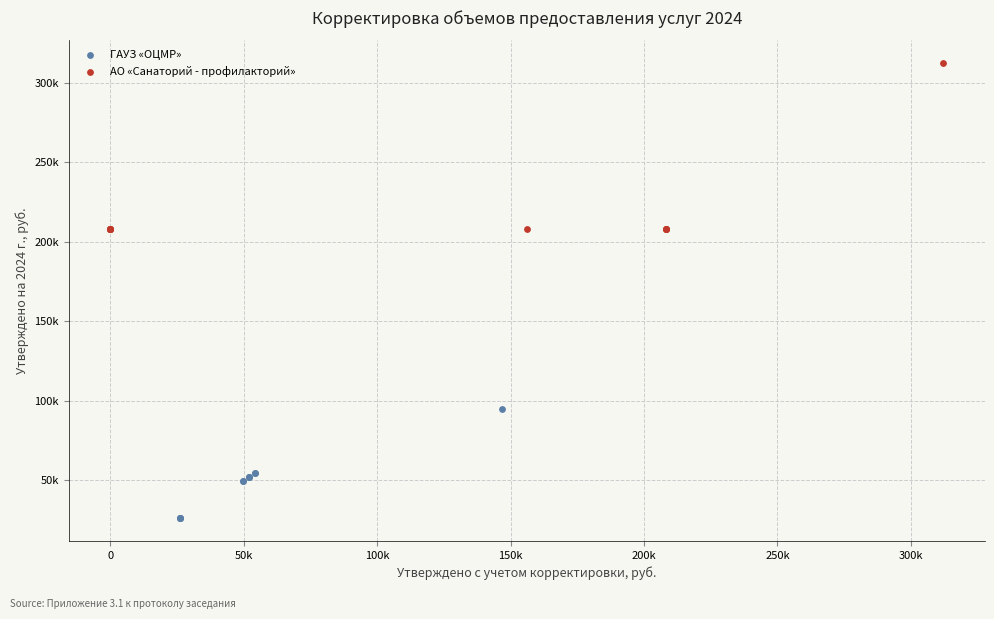

Which series contains the highest Y value?

АО «Санаторий - профилакторий»